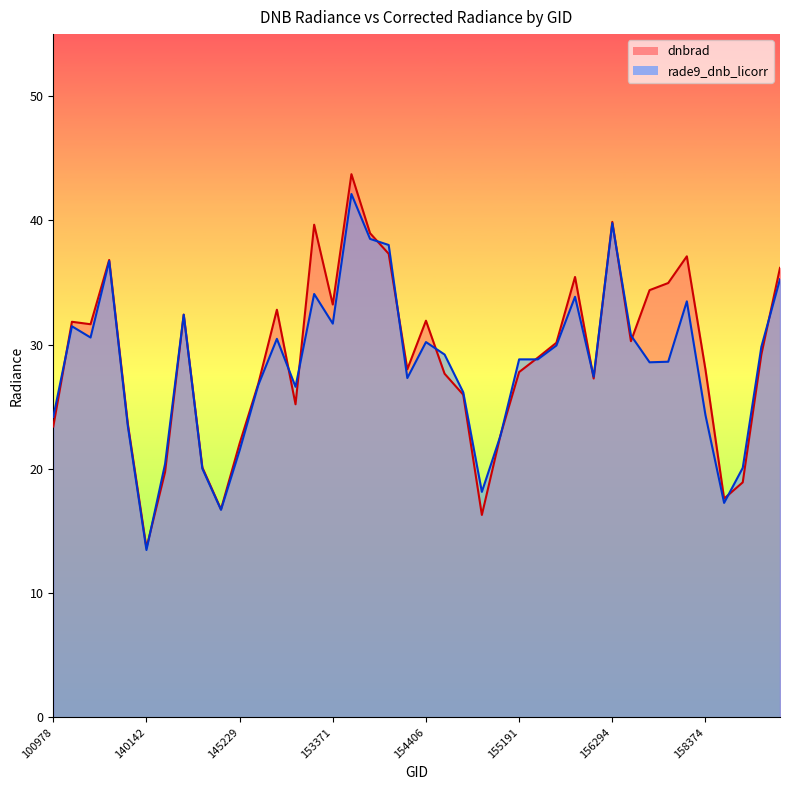

What is the value of the dnbrad point at the 15th from the left?

39.7